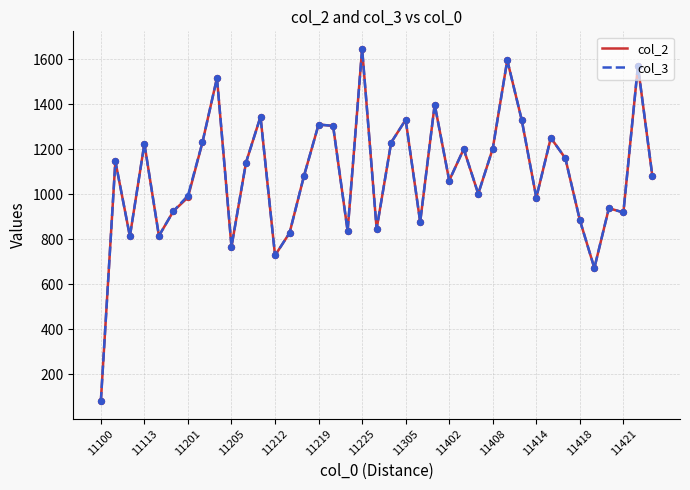

At which category is the sum across all series the highest?

11225